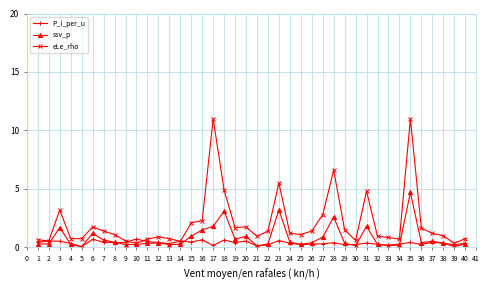

How many data points does each series have?

40